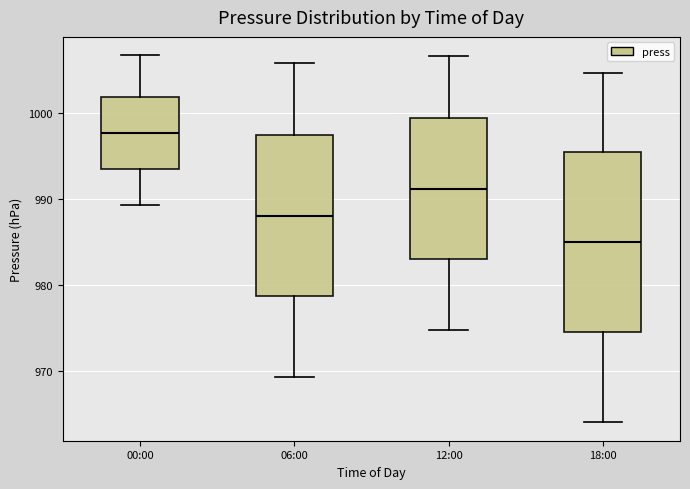

Reading left to right, transcribe this box plot: for each box, give where its median line is, the range the box spans, and where its two whiskers end, as read against the y-axis. The values are not printed on the chart, so give them approximately, as read against the axis.

00:00: median 998, box 993 to 1002, whiskers 989 to 1007
06:00: median 988, box 979 to 997, whiskers 969 to 1006
12:00: median 991, box 983 to 999, whiskers 975 to 1007
18:00: median 985, box 975 to 996, whiskers 964 to 1005